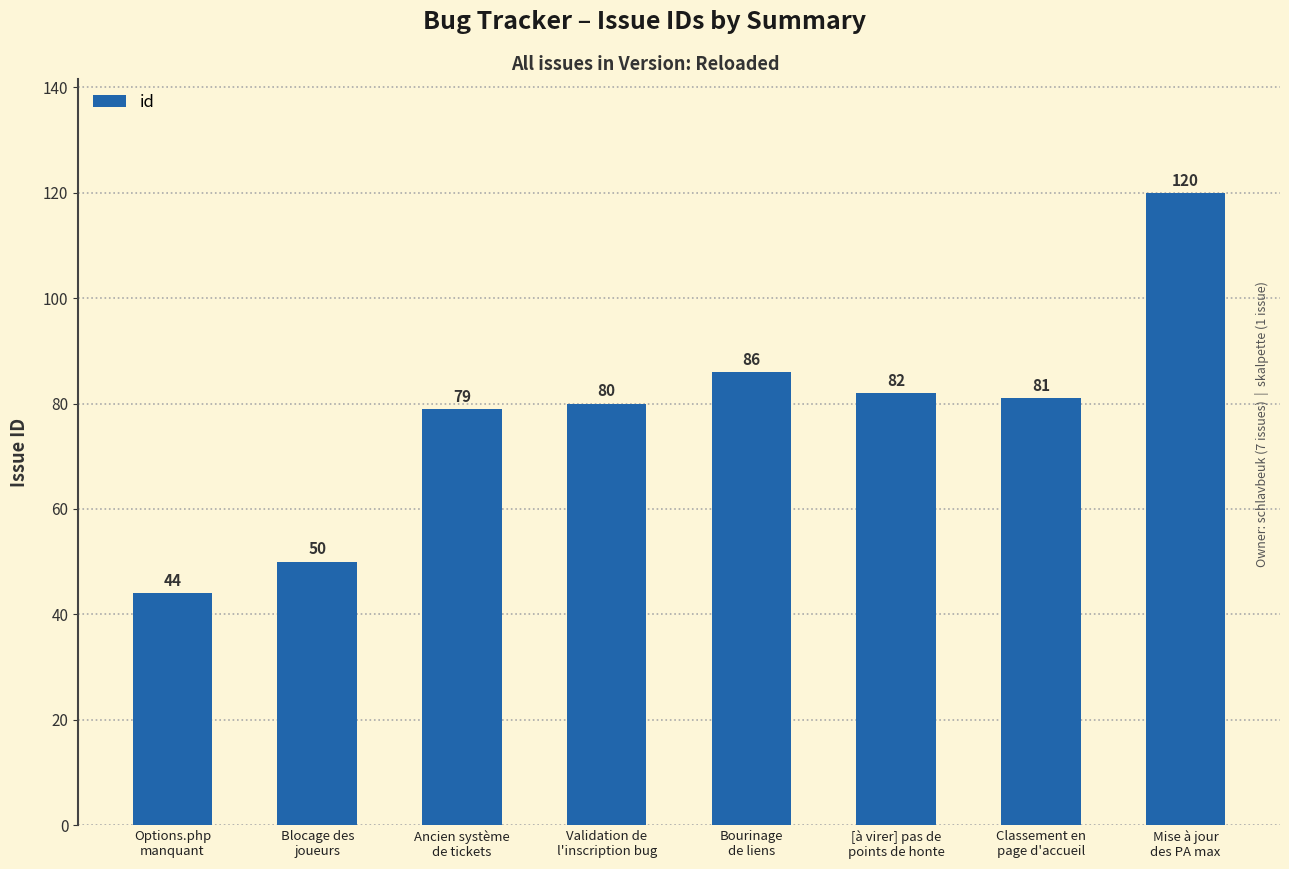

Are the bars grouped side by side (vs. stacked)?

No